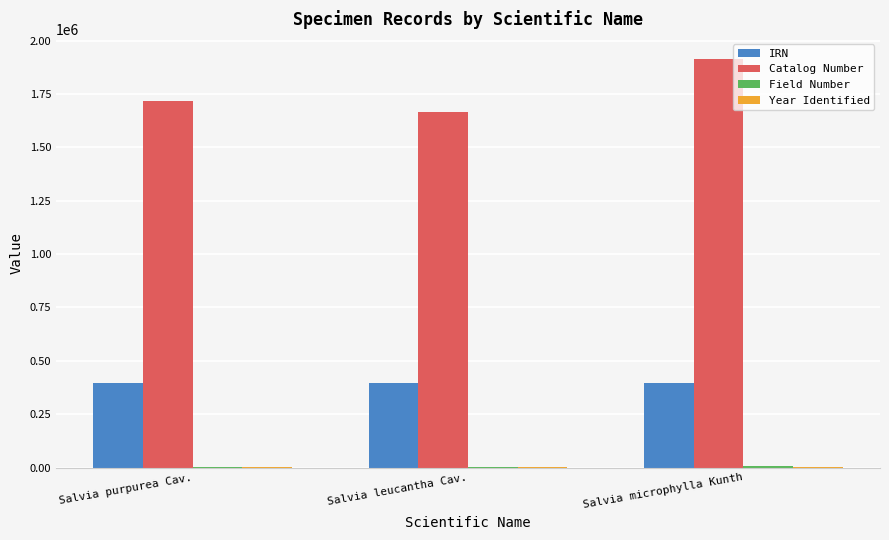

At which category is the sum across all series the highest?

Salvia microphylla Kunth